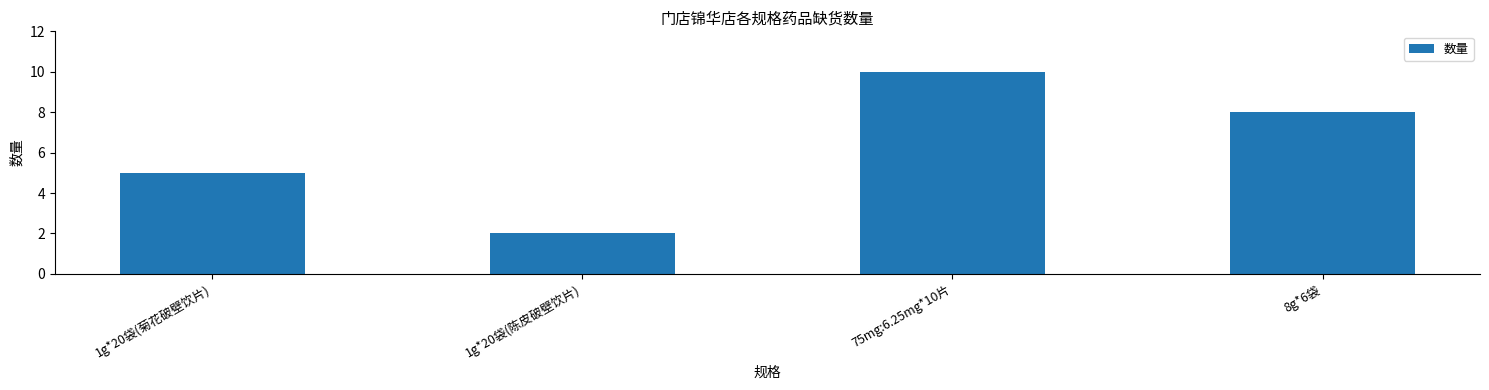

List the labels in order of value, largest first.

75mg:6.25mg*10片, 8g*6袋, 1g*20袋(菊花破壁饮片), 1g*20袋(陈皮破壁饮片)